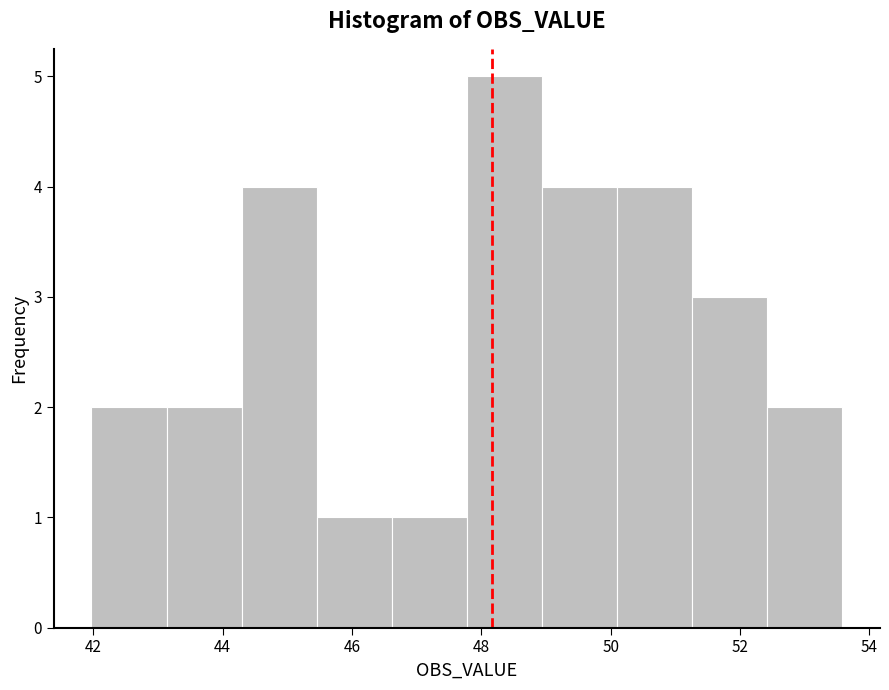

Reading left to right, list every bar in this chart as the range it spans on the x-axis followed by its height. Neither the bar edges nor the heights are printed on the chart, so give them approximately, as read against the axes.

42.0 to 43.2: 2
43.2 to 44.2: 2
44.2 to 45.4: 4
45.4 to 46.6: 1
46.6 to 47.8: 1
47.8 to 49.0: 5
49.0 to 50.0: 4
50.0 to 51.2: 4
51.2 to 52.4: 3
52.4 to 53.6: 2